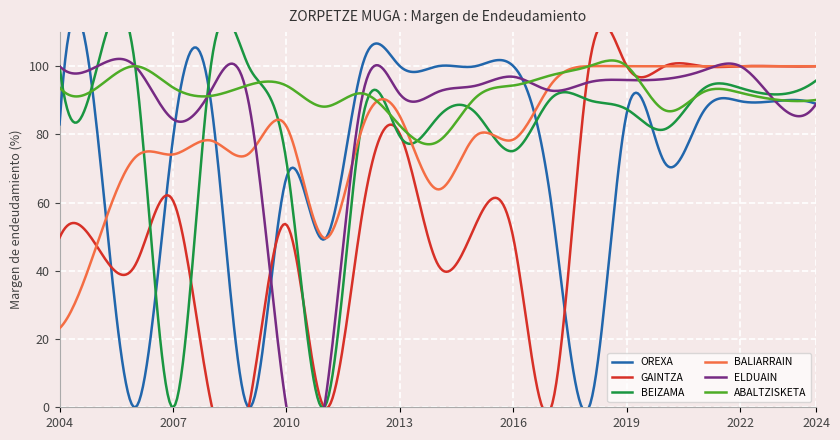

The ABALTZISKETA series shows 65.5 at 2009. True or false?

False